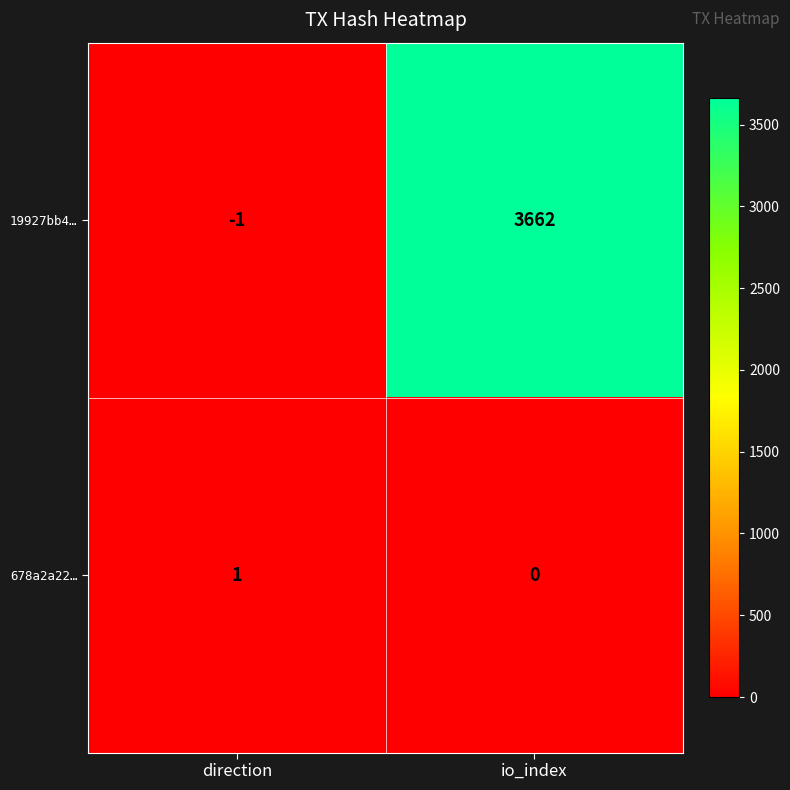

What value does the 19927bb4… series have at io_index, to the nearest 50?

3650